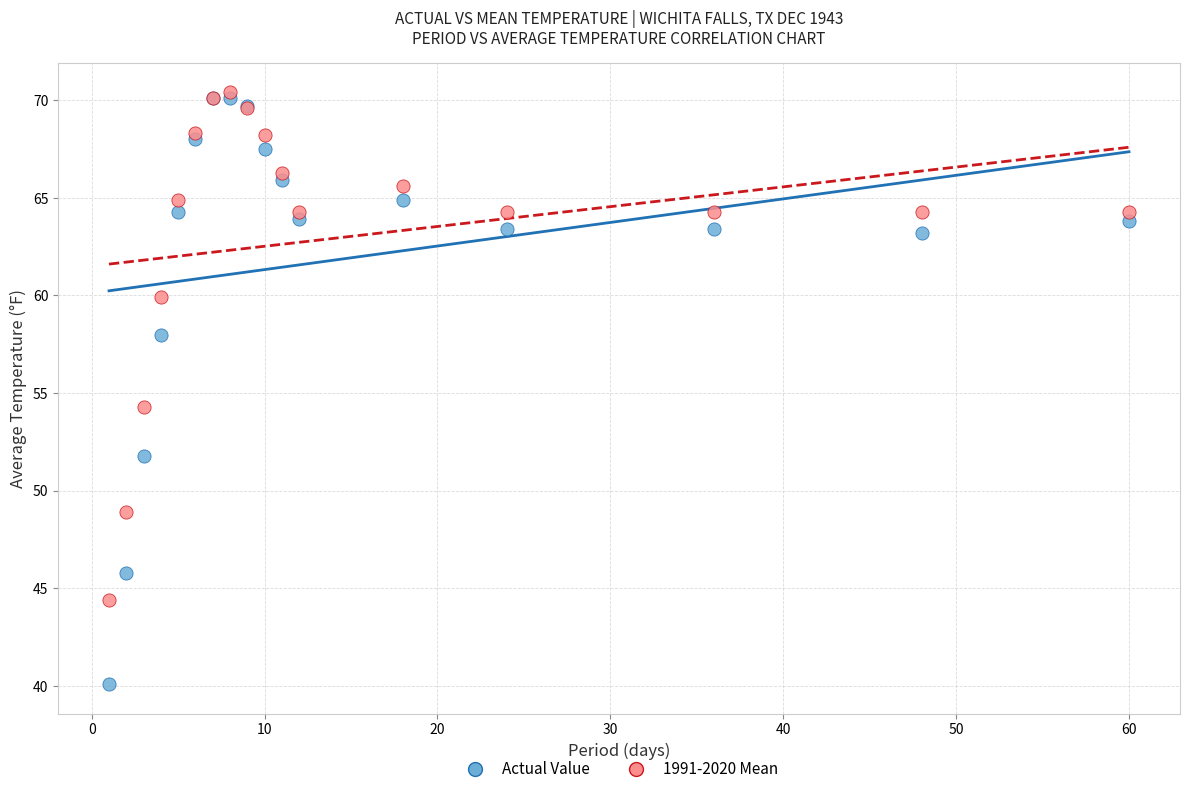

Across all series, what Y value is closest to 55?

54.3